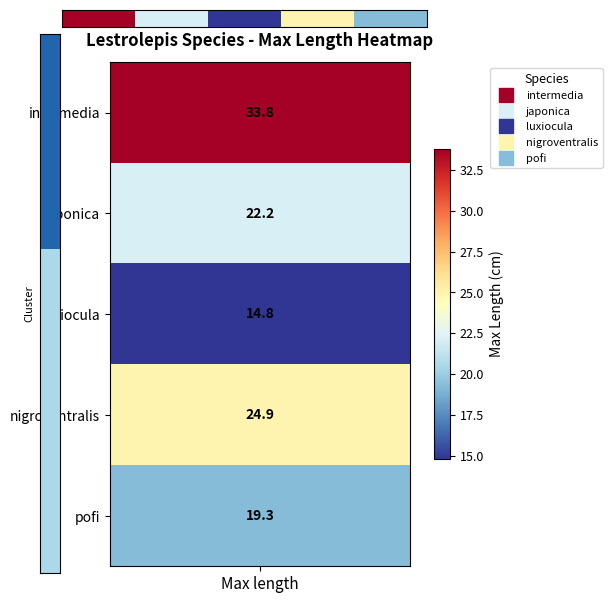

What is the difference between the values at 3 and 4?

5.6